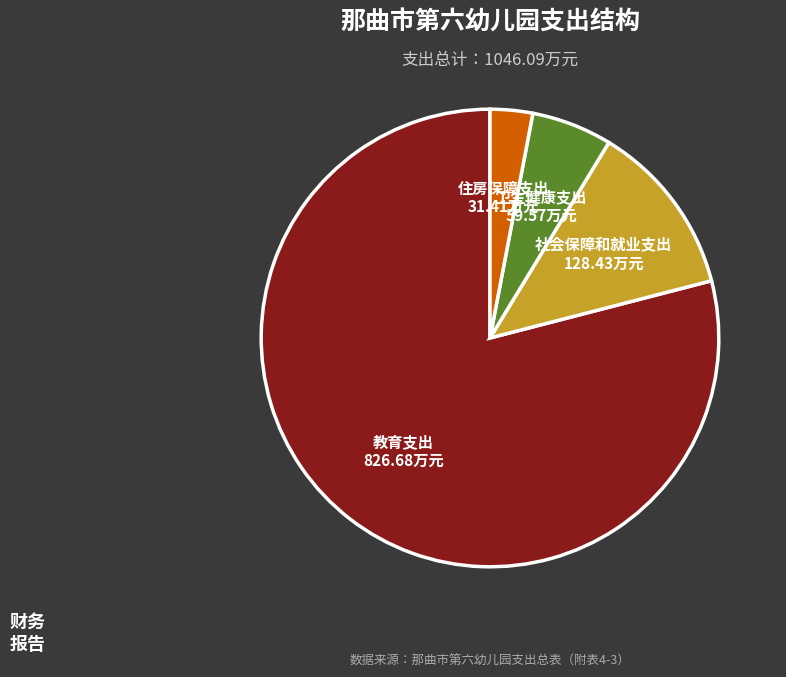

Does 住房保障支出 represent more than half of the total?

No